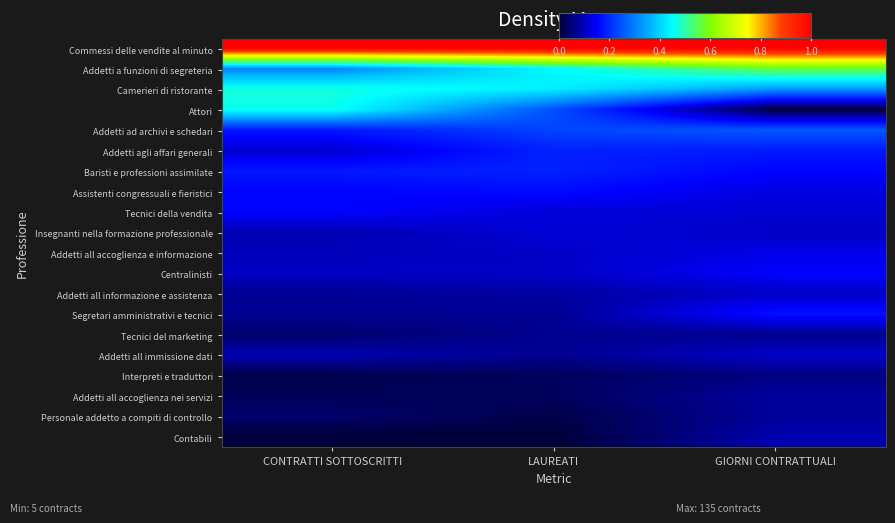

What is the total value across all series at GIORNI CONTRATTUALI?

3.9